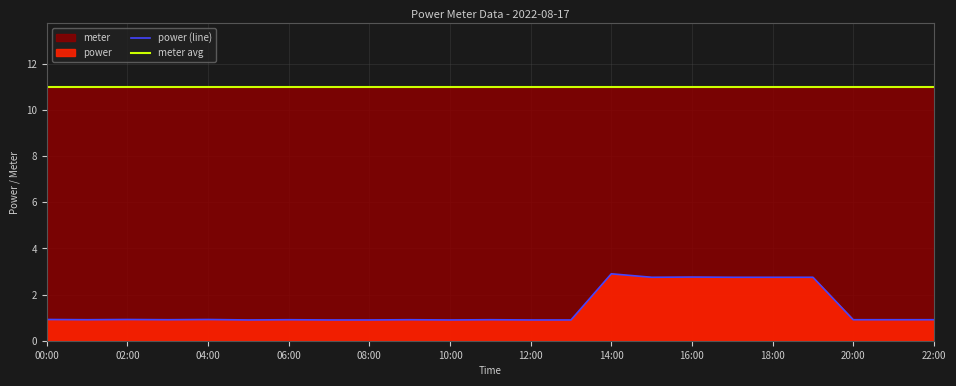

How many interior local valleys (lower than both neighbors) does the data have?

5